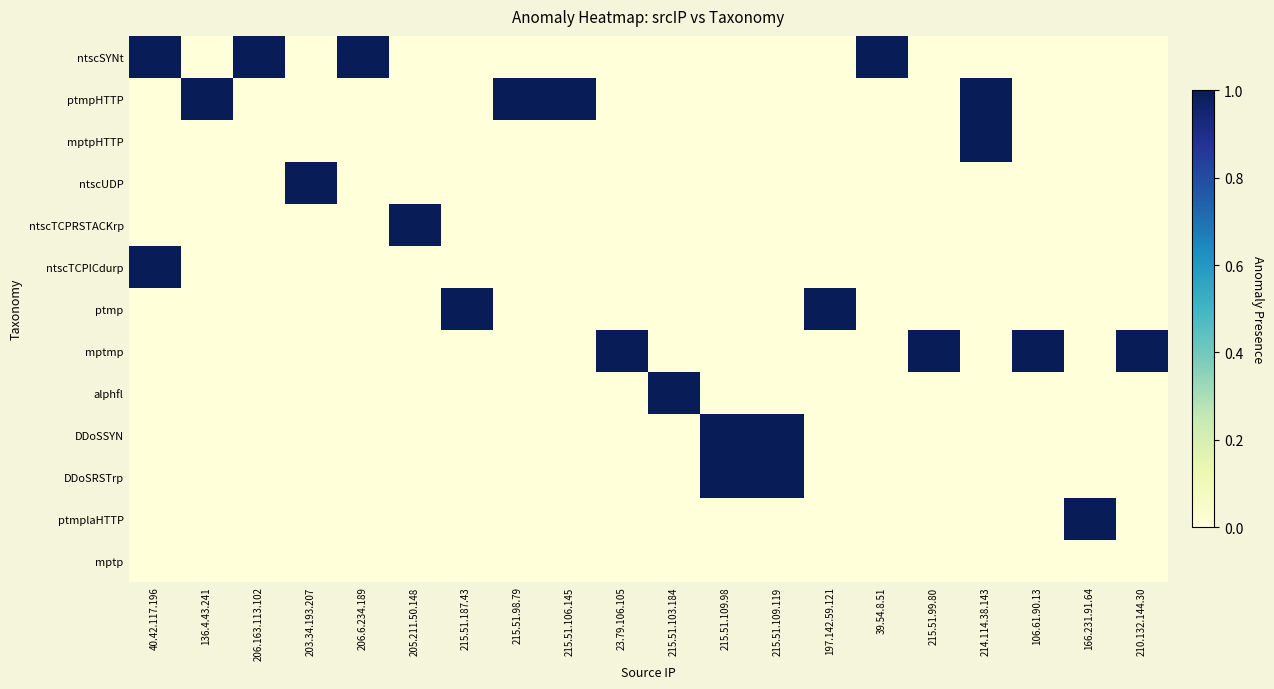

What is the spread (max minus min) of values at 203.34.193.207?

1